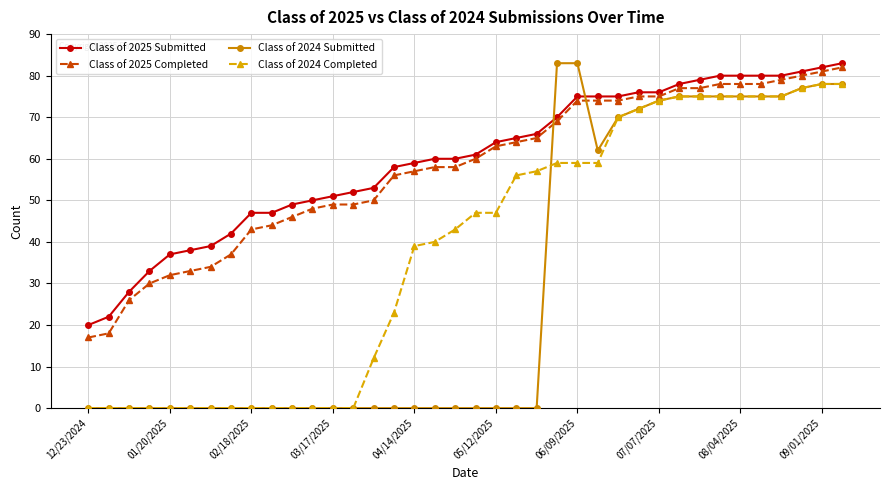

After their last crossing, which series has the higher values: Class of 2025 Submitted or Class of 2024 Submitted?

Class of 2025 Submitted